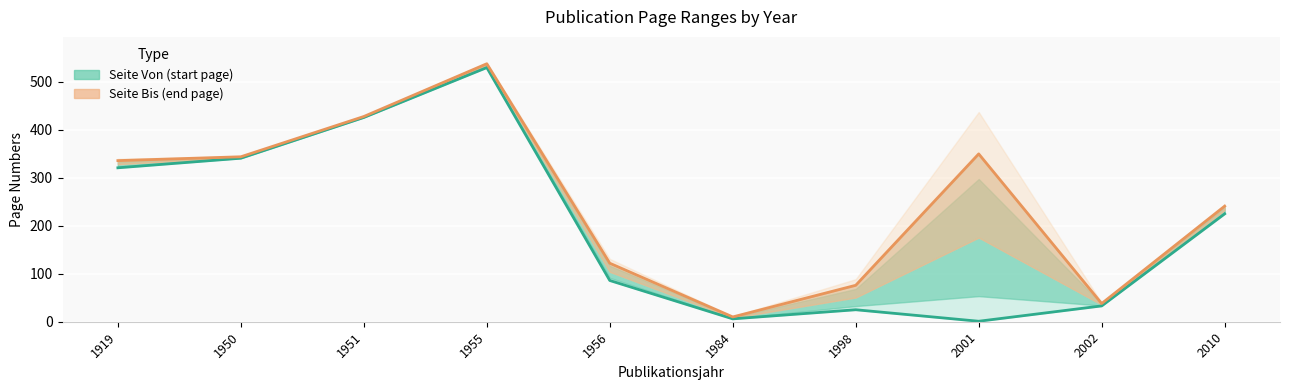

True or false: Seite Bis (end page) and Seite Von (start page) cross at least once.

False